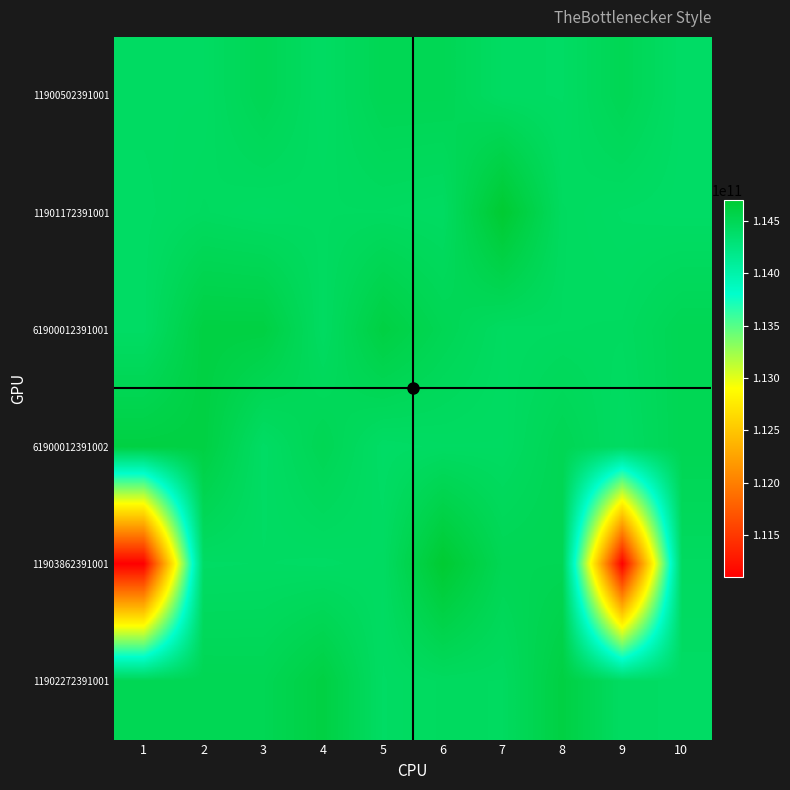

Which category has the highest value across all series?

7